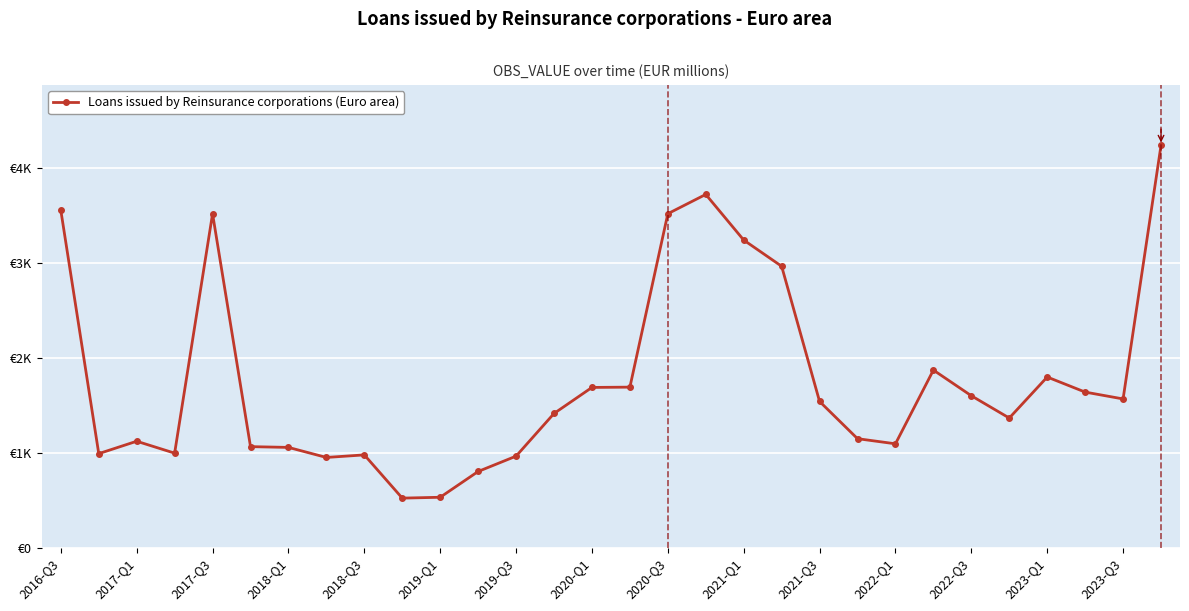

Does the chart have visible grid lines?

Yes